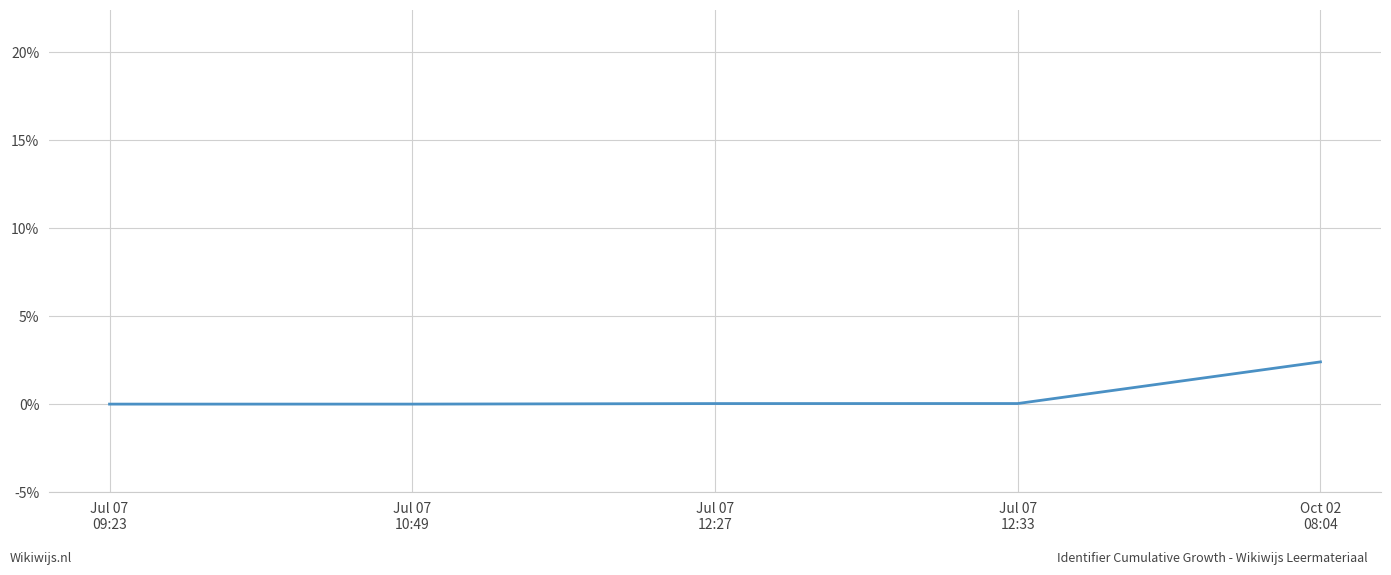

What is the greatest value displayed?

2.4